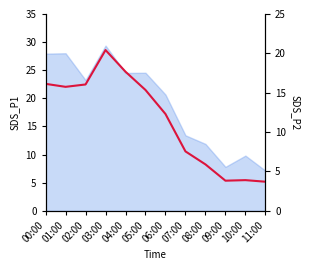

How many values exceed 15?

6